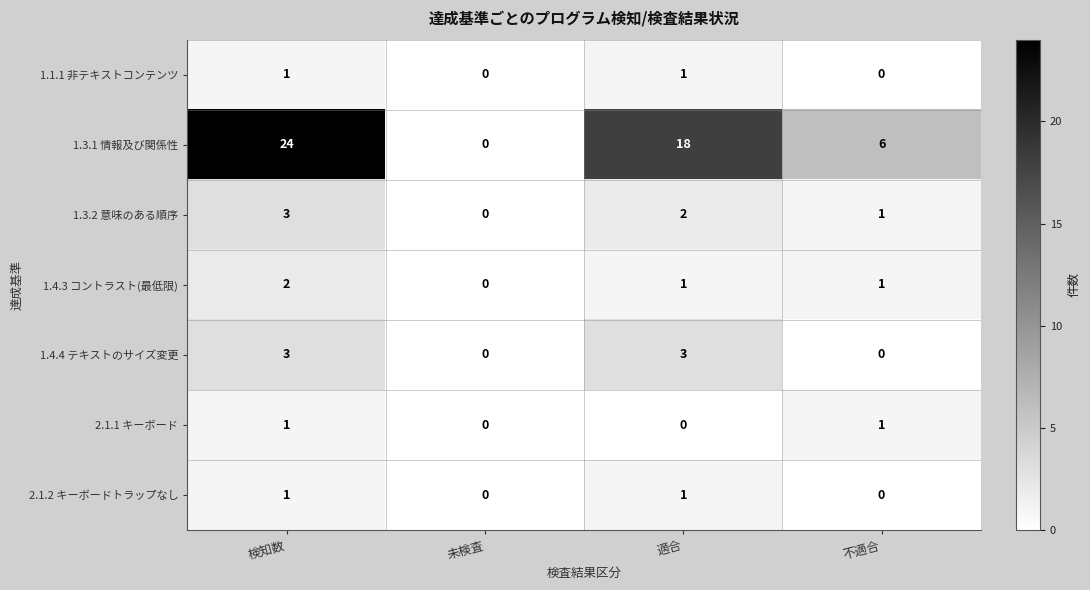

What is the average value of the 1.3.1 情報及び関係性 series?

12